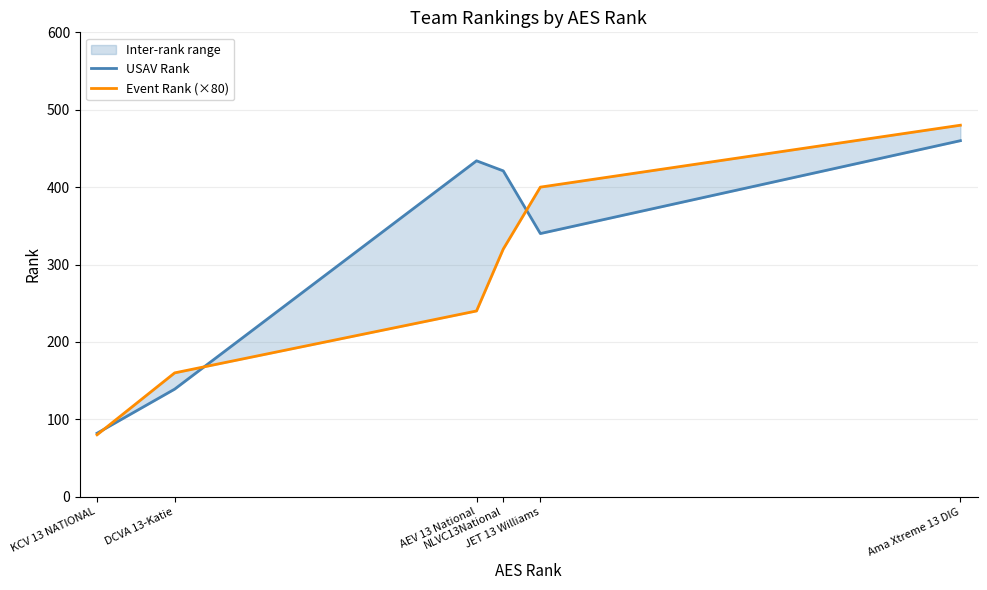

Rank the series by their maximum value, from lowest to highest.

USAV Rank, Event Rank (×80)